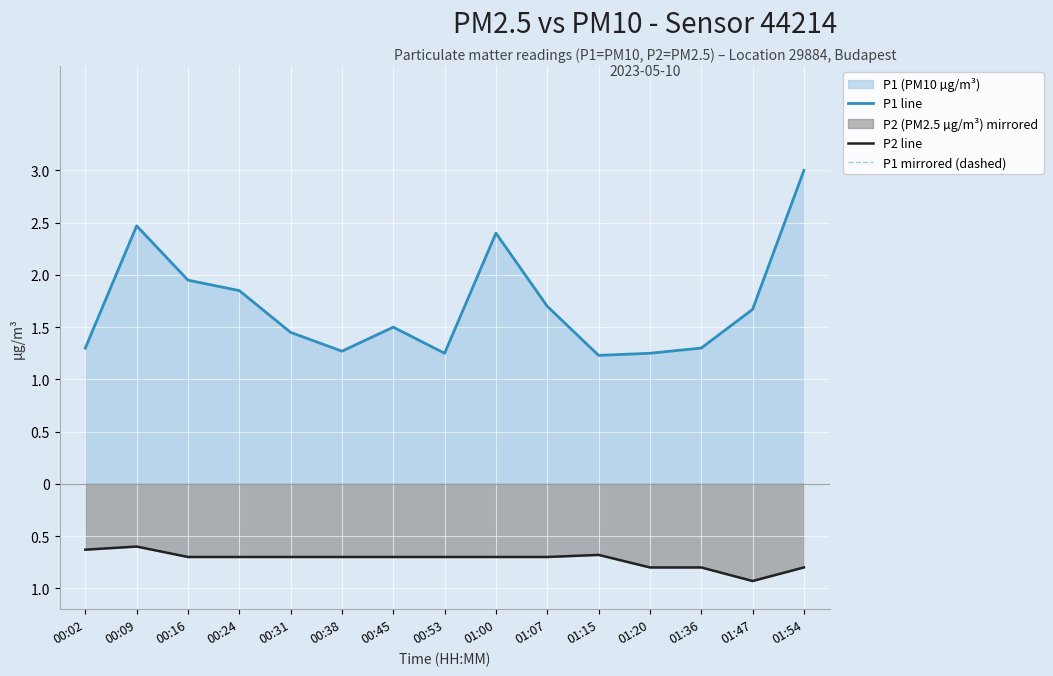

The value of P1 mirrored (dashed) at 00:24 is -1.9. True or false?

True